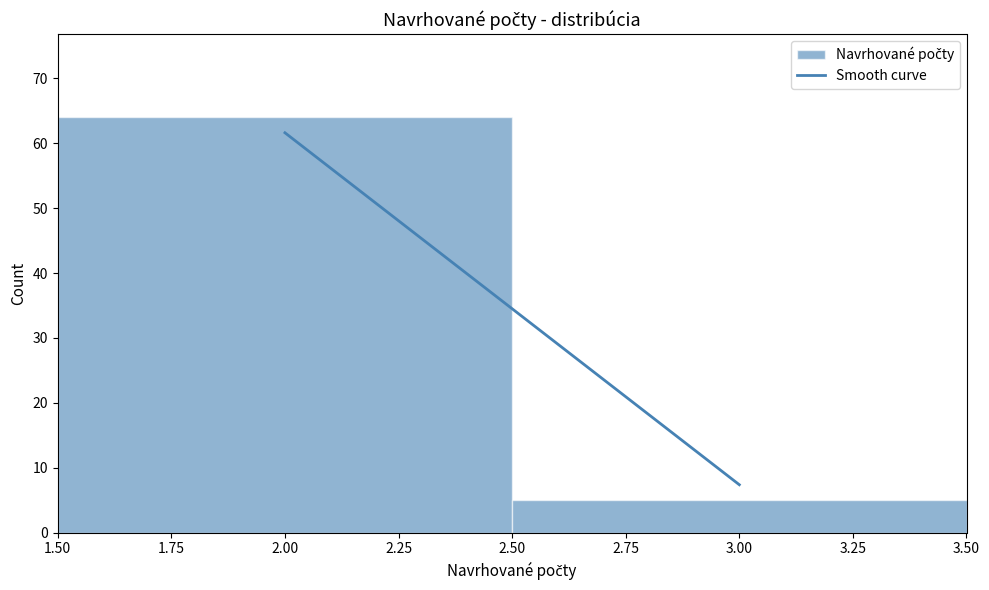

How tall is the bar that spans 1.50 to 2.50 on the x-axis? The values are not printed on the chart, so give them approximately, as read against the axis.

64